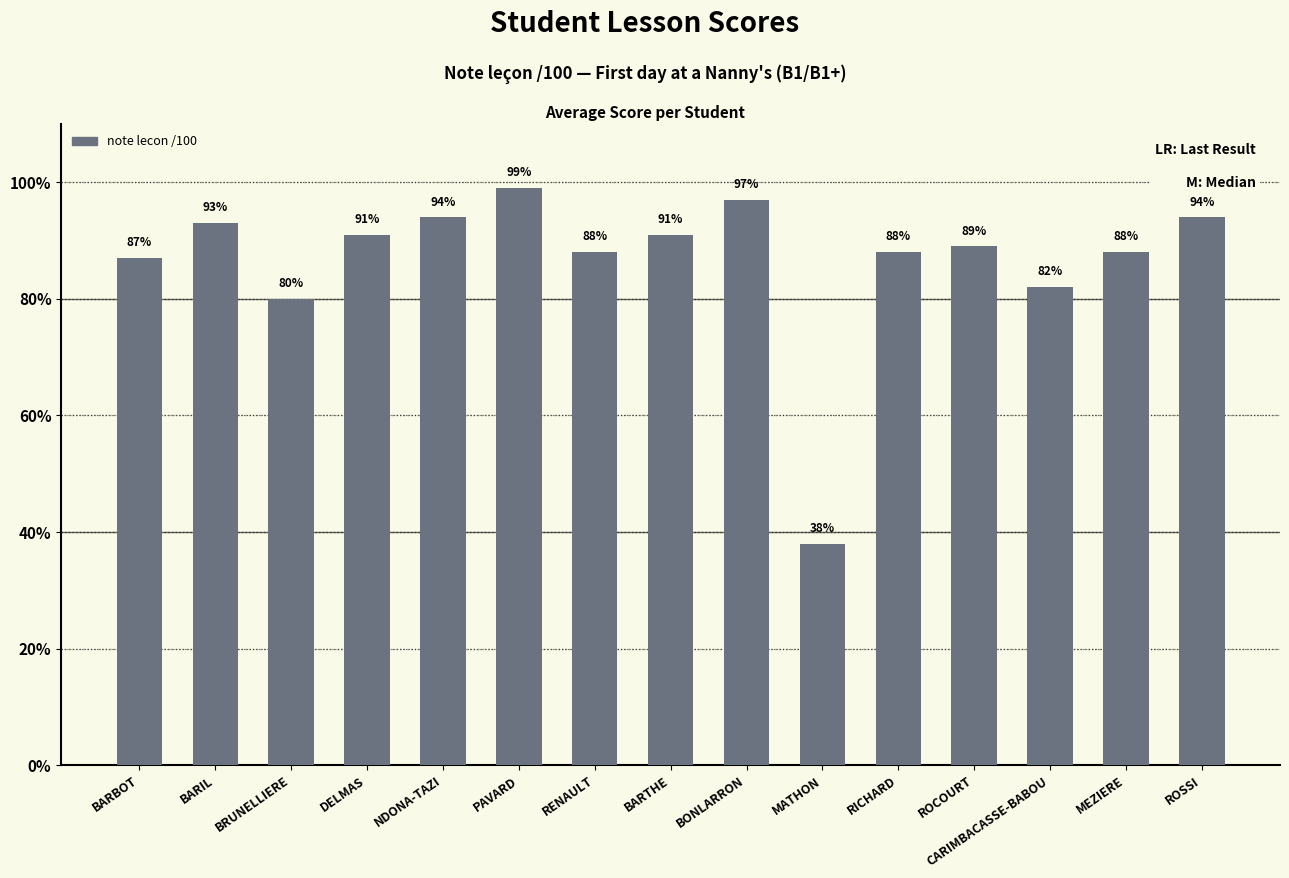

How many bars are there in total?

15